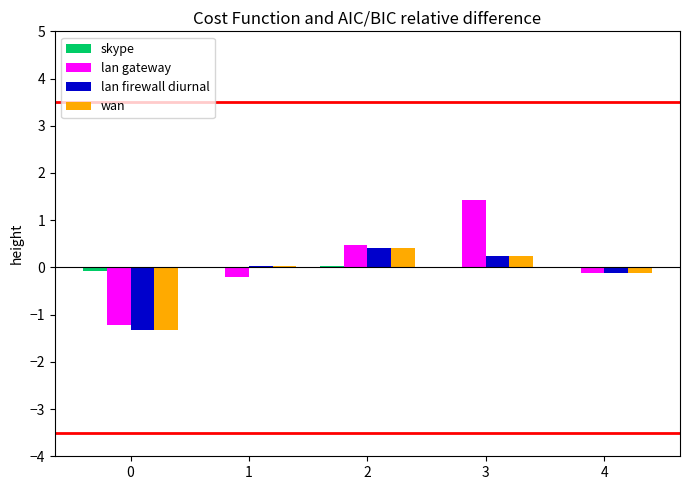

True or false: lan firewall diurnal has a value of -0.1 at 4.

True